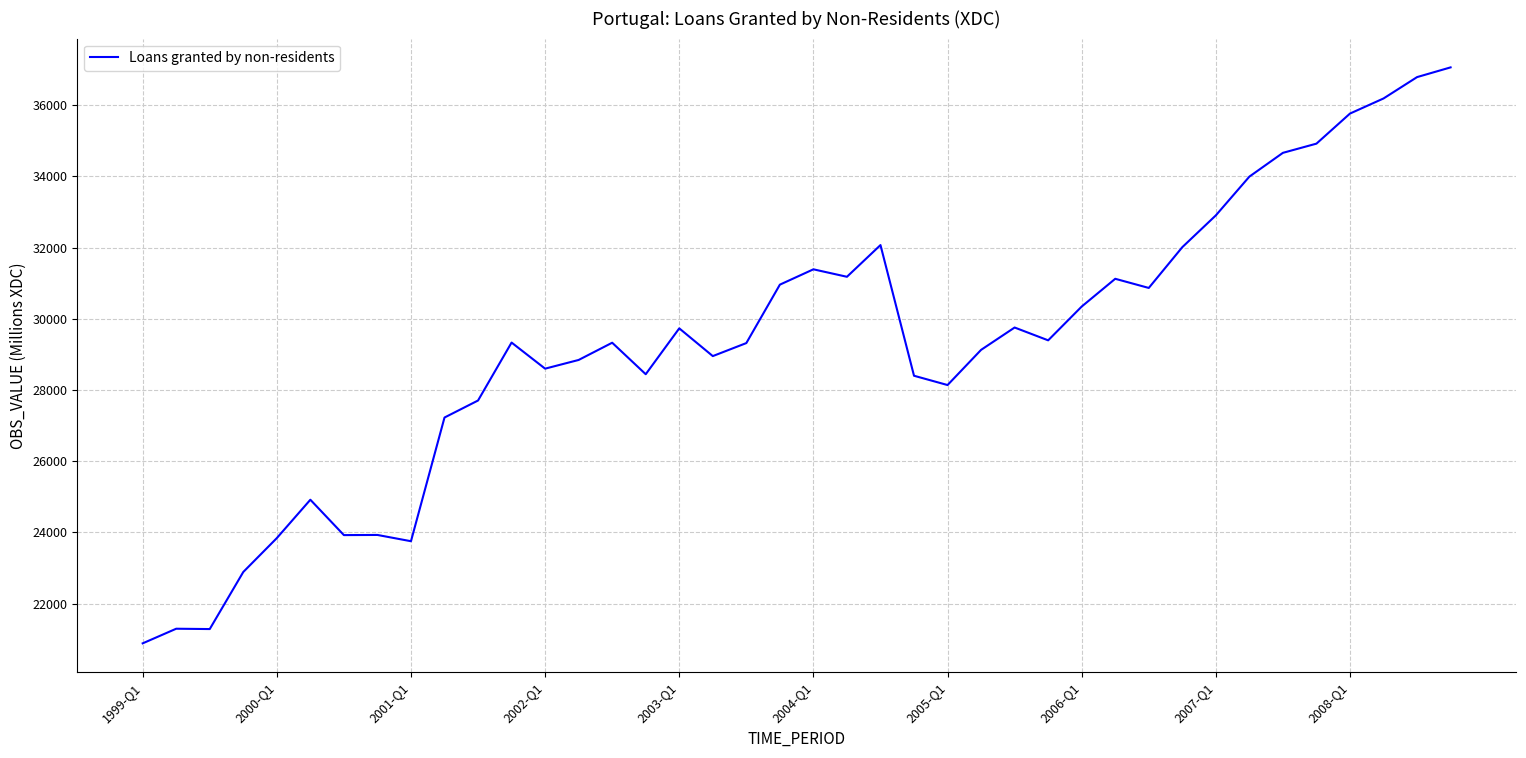

How many categories are shown in the chart?

40